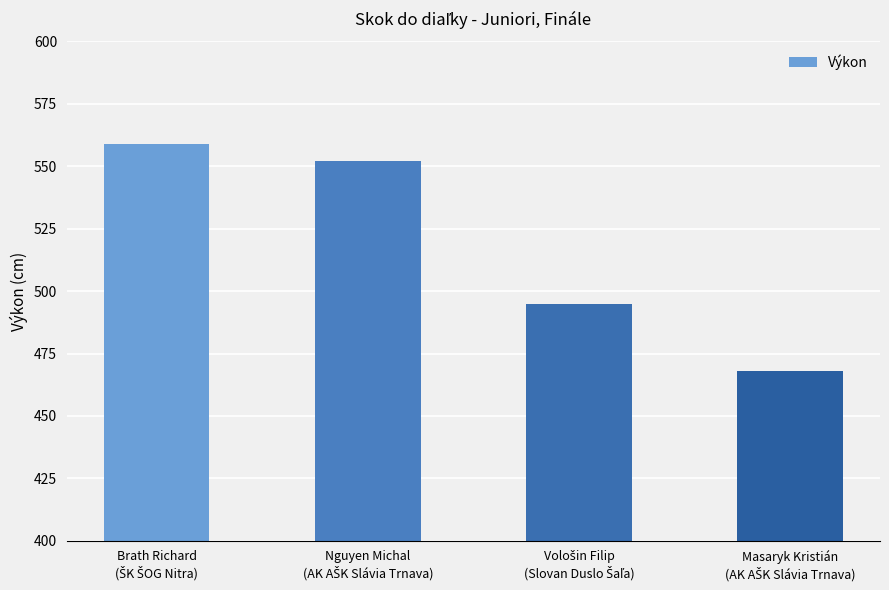

Reading left to right, extract all data points from this chart.

559	552	495	468